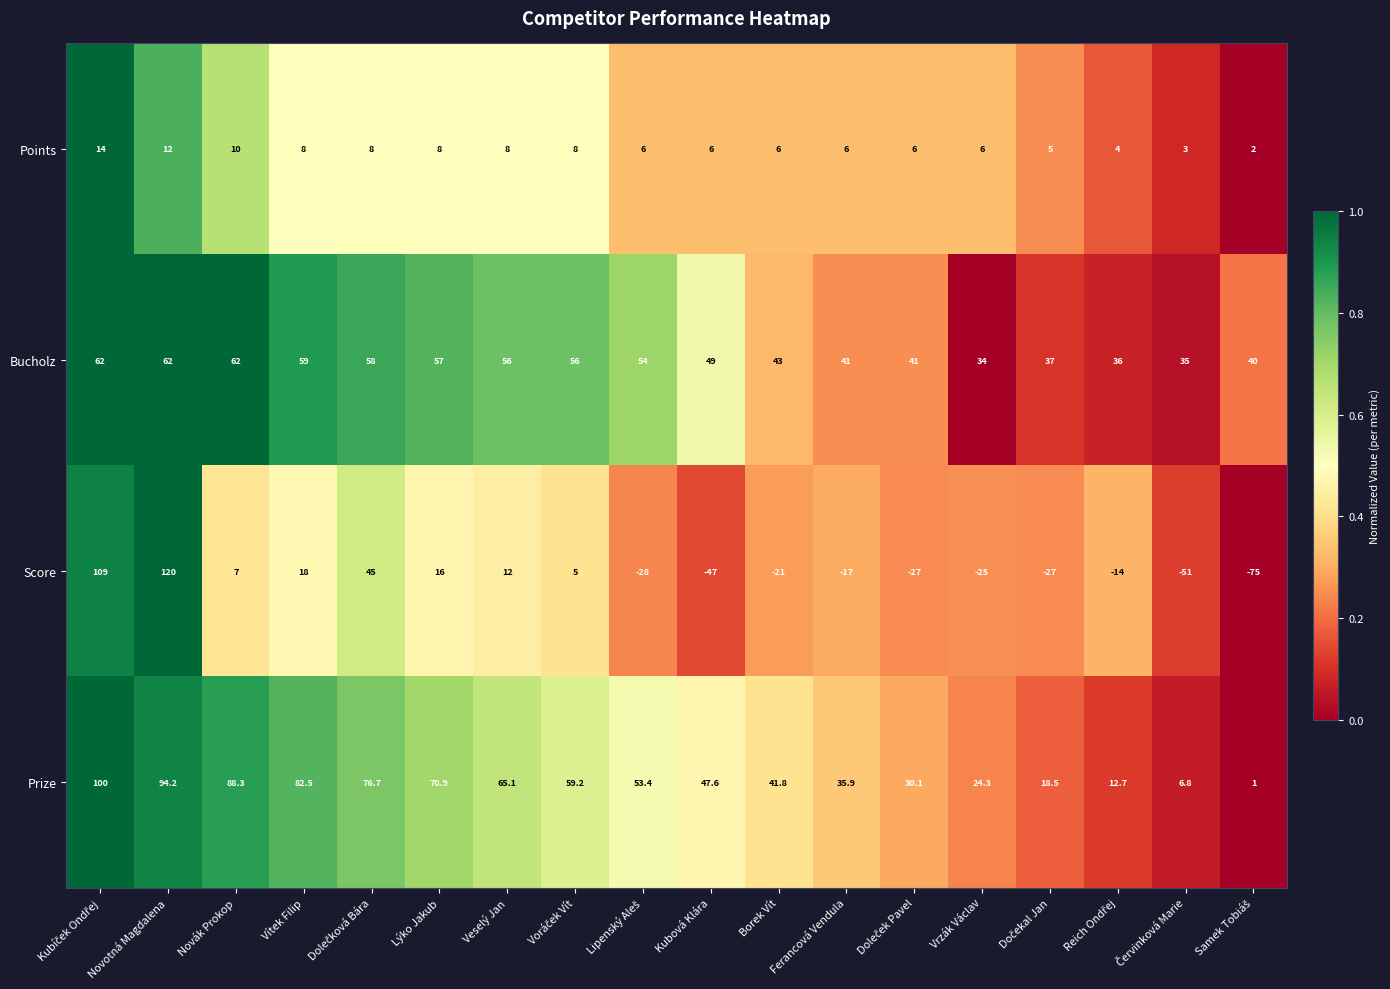

True or false: Prize has a value of 29.3 at Vítek Filip.

False